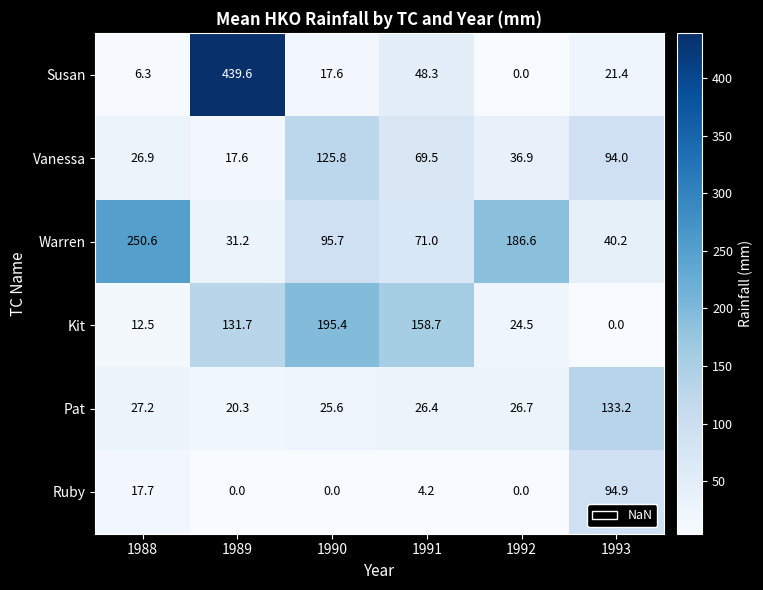

The value of Pat at 1989 is 20.3. True or false?

True